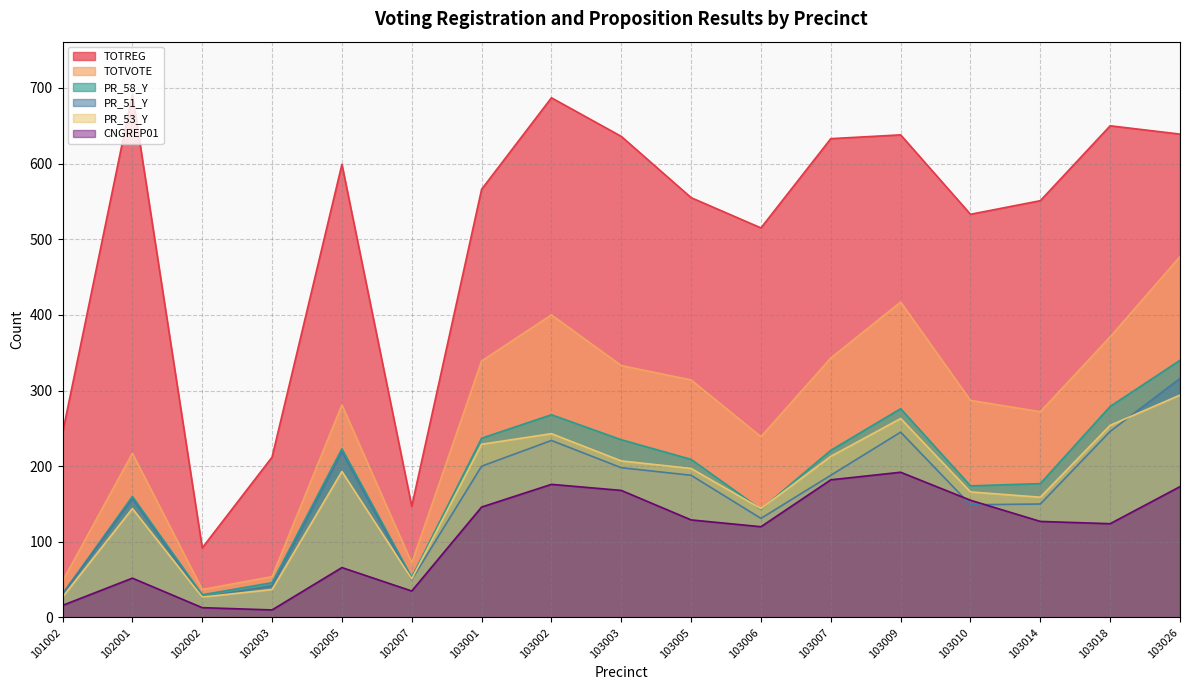

Read the PR_51_Y value at 103010.

149